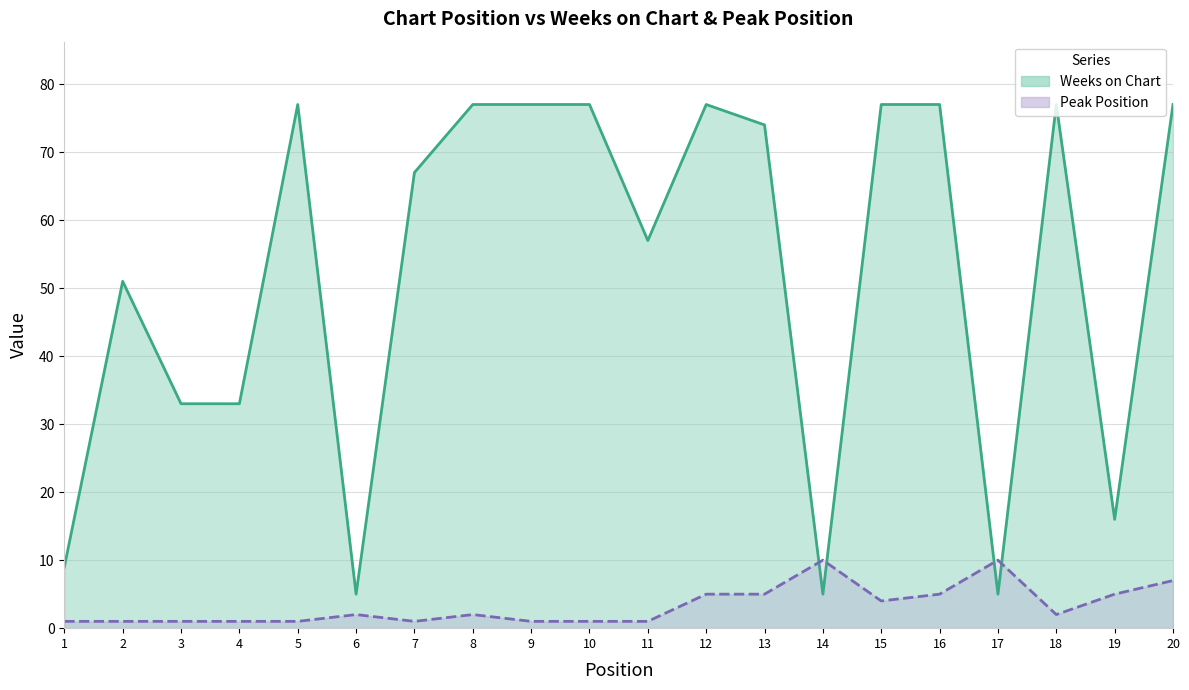

What is the spread (max minus min) of values at 8?

75